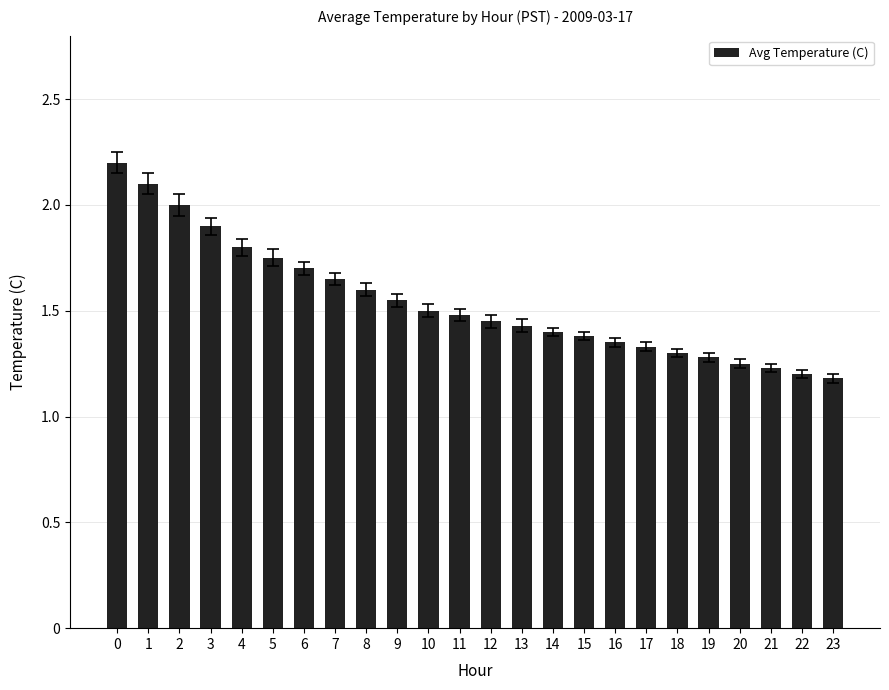

What is the sum of all values?

37.0